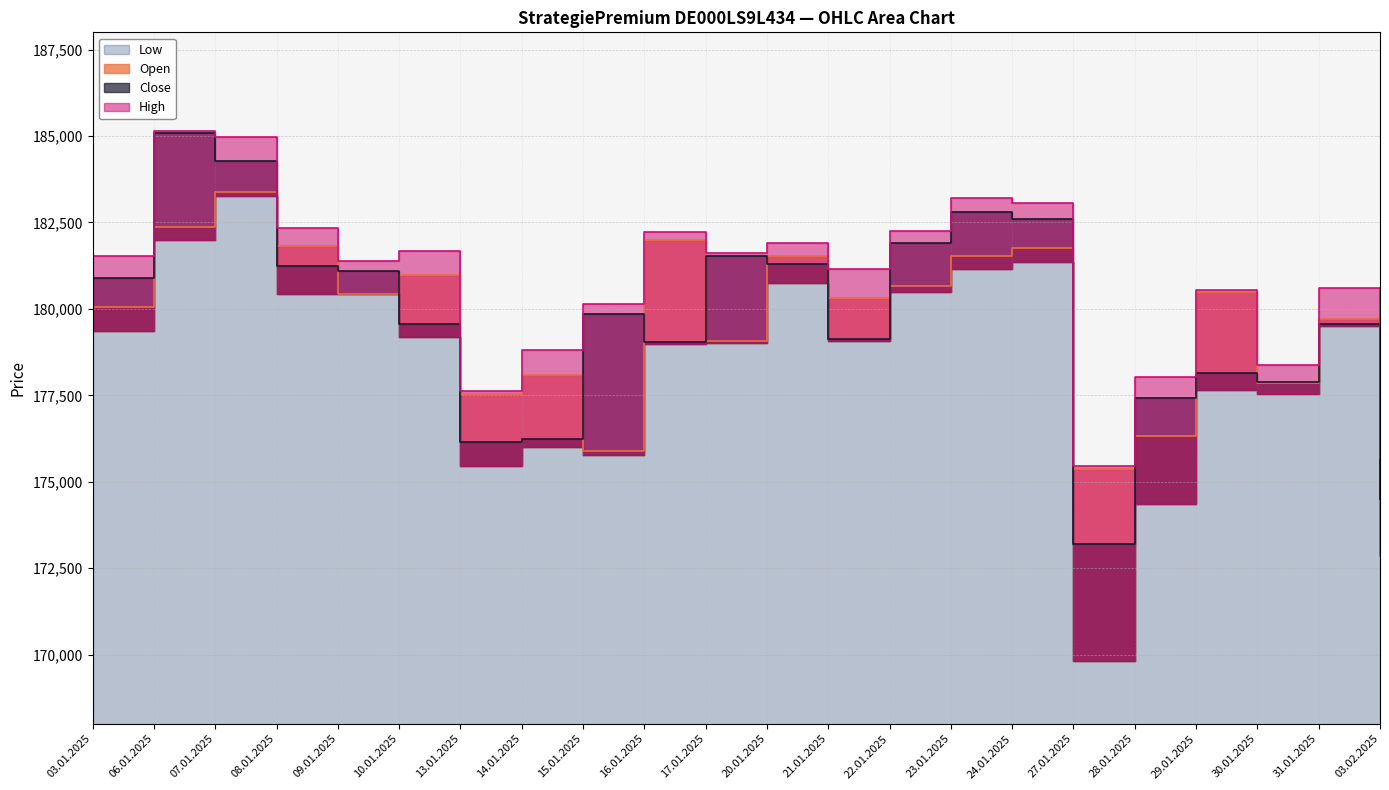

What is the label of the 12th point from the right?

17.01.2025